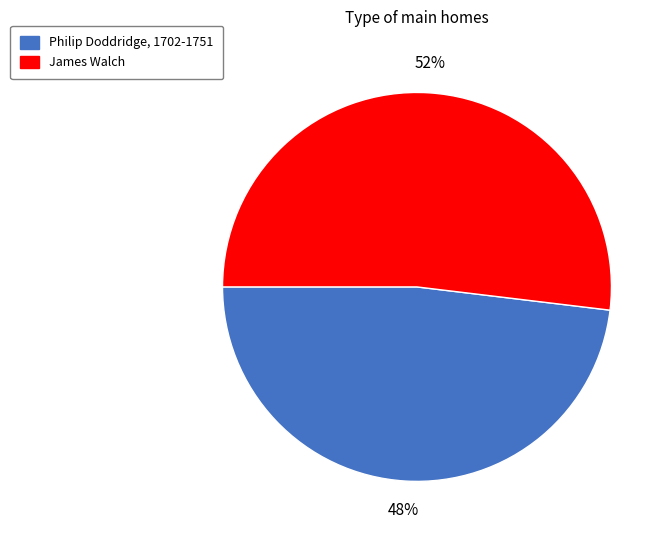

What is the majority slice?

James Walch